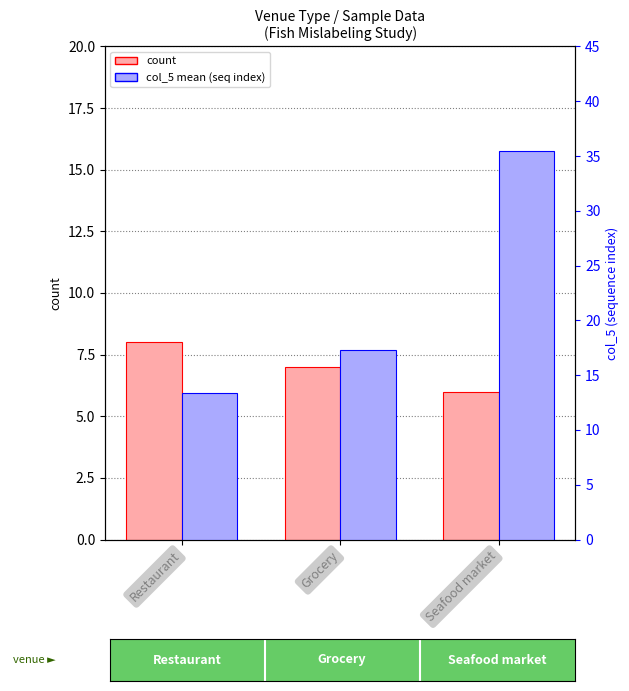

Which series has the largest total across all categories?

col_5 mean (seq index)